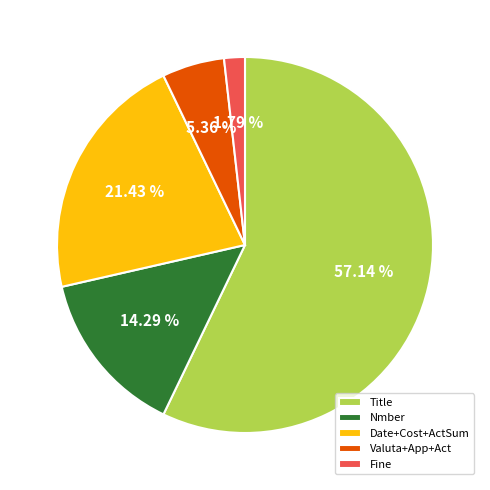

How many segments does this pie chart have?

5